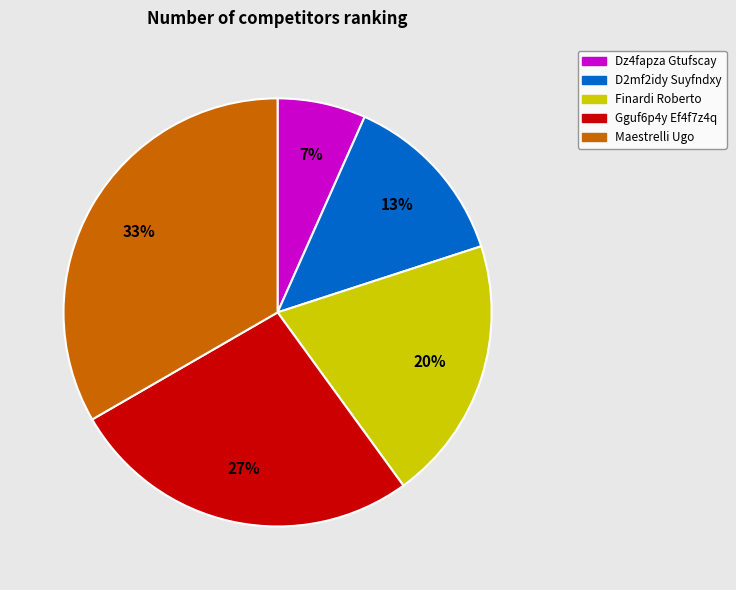

True or false: Finardi Roberto accounts for 27% of the total.

False